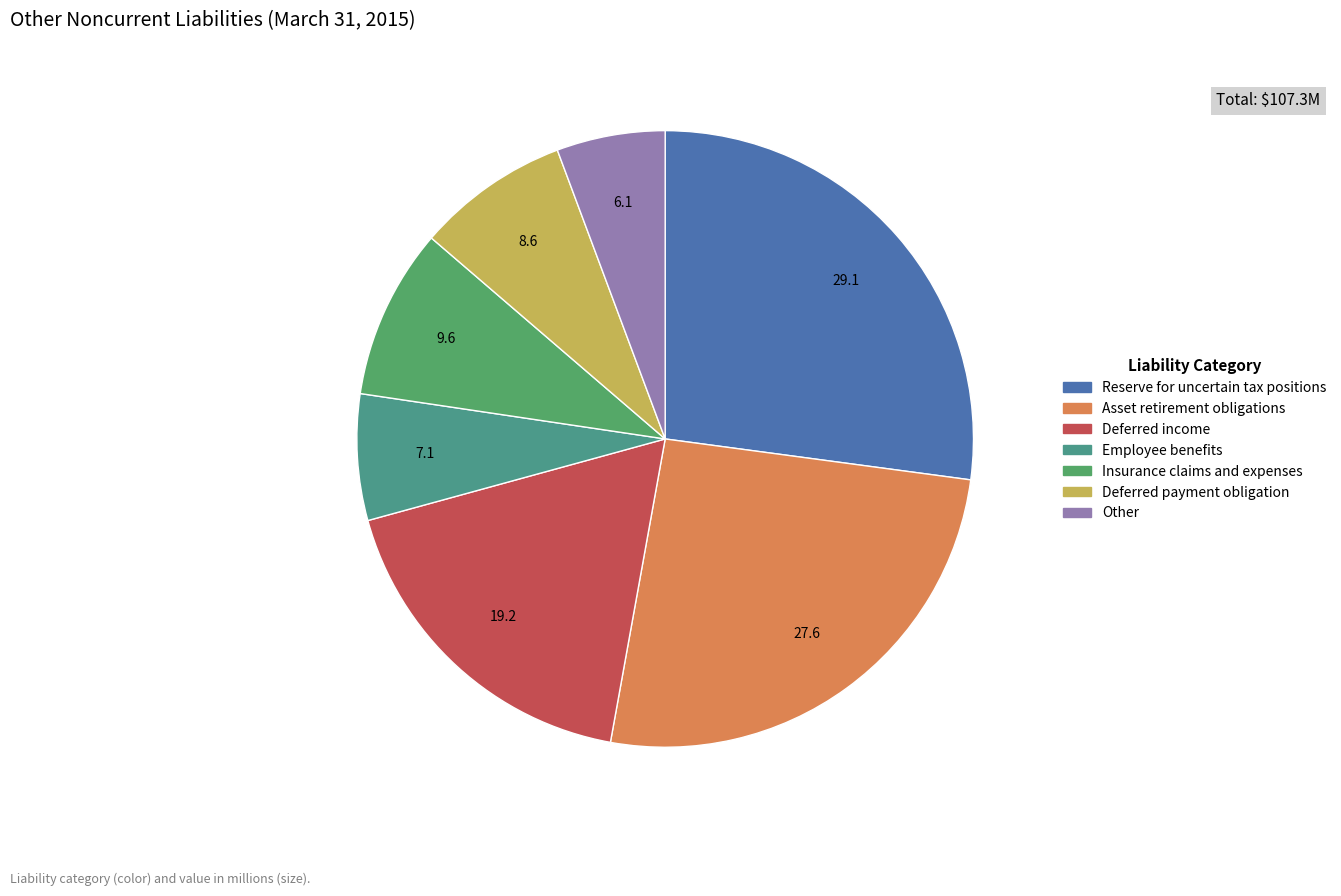

The Reserve for uncertain tax positions slice represents 27% of the pie. True or false?

True